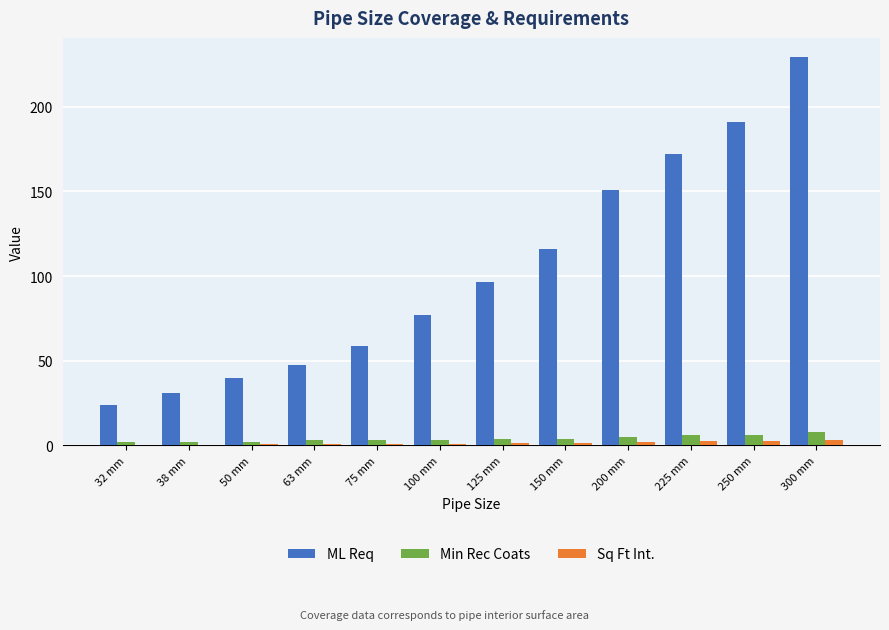

Count the number of categories in the chart.

12